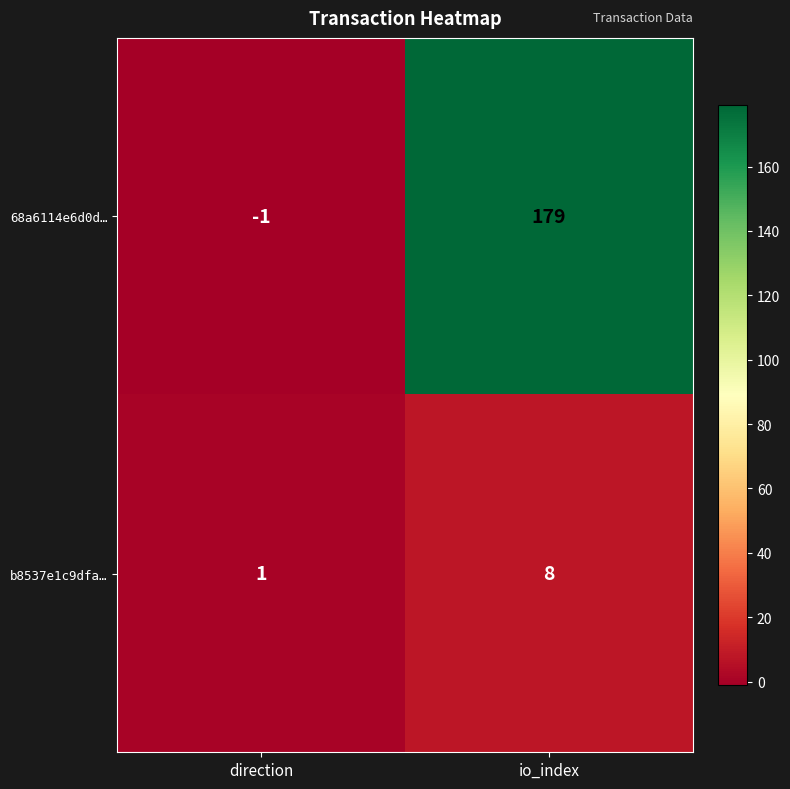

Is the value of 68a6114e6d0d… at direction greater than the value of b8537e1c9dfa… at io_index?

No